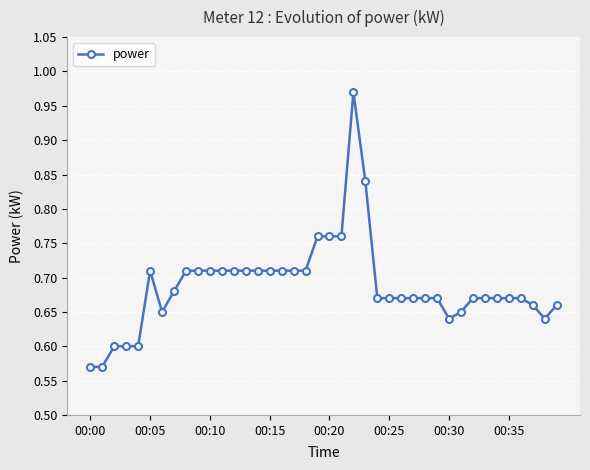

What is the sum of all values?

27.5